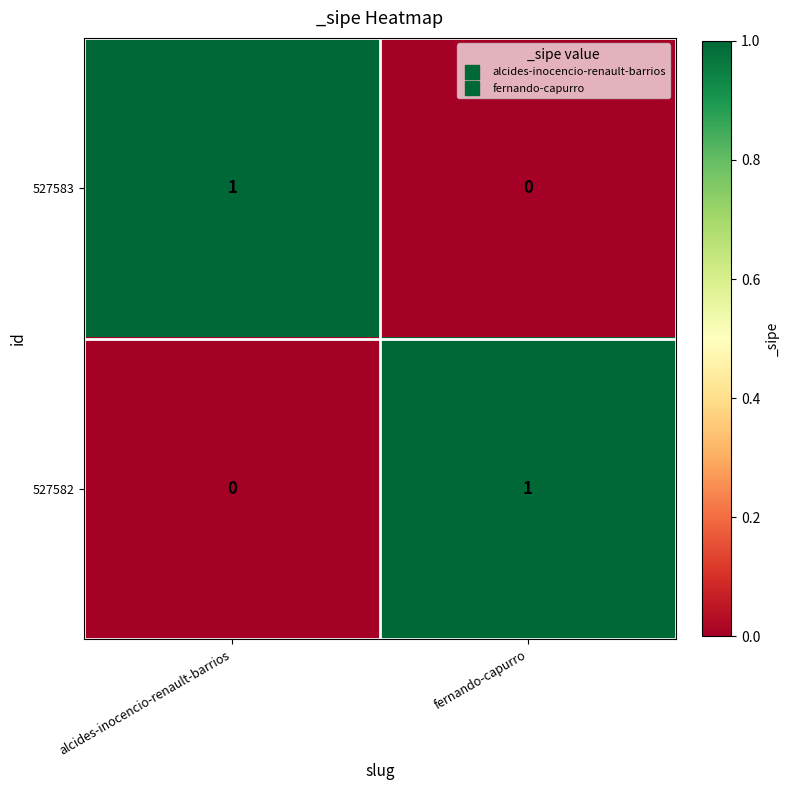

The value of 527583 at alcides-inocencio-renault-barrios is 2. True or false?

False